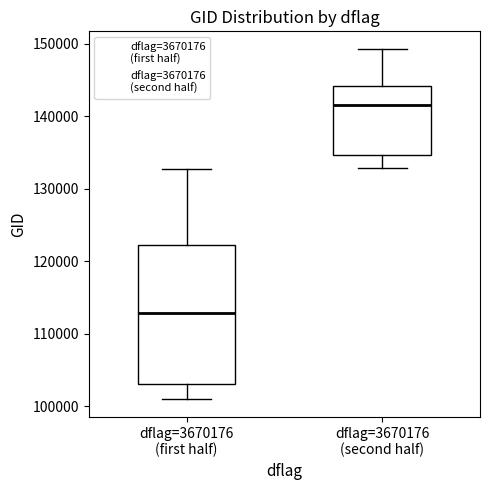

Reading left to right, read every box against the y-axis: the position of its median line, the range the box covers, and the ends of its whiskers. The values are not printed on the chart, so give them approximately, as read against the axis.

dflag=3670176 (first half): median 113000, box 103000 to 122000, whiskers 101000 to 133000
dflag=3670176 (second half): median 142000, box 135000 to 144000, whiskers 133000 to 149000